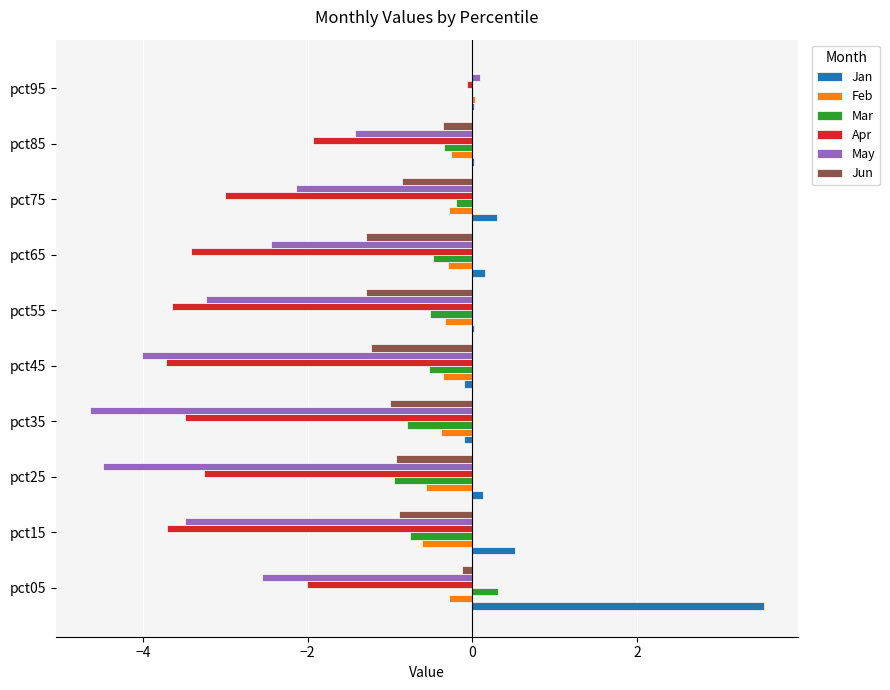

The Mar series shows -0.5 at pct65. True or false?

True